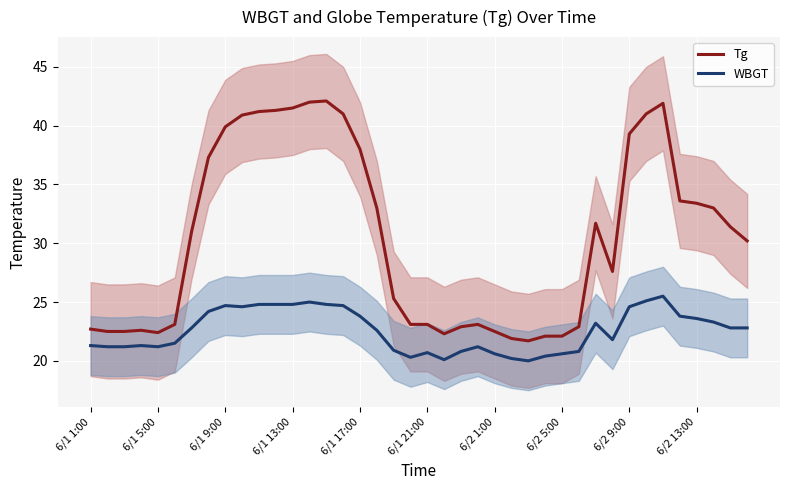

At 10, list the series in order from largest to smallest.

Tg, WBGT